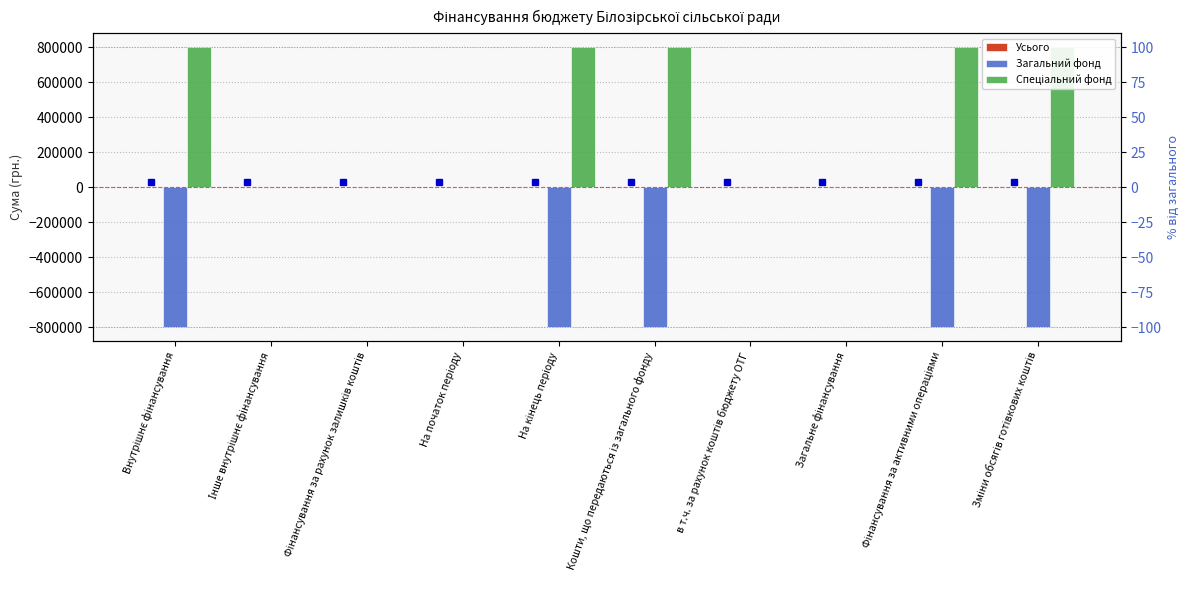

True or false: Загальний фонд has a value of 0 at Інше внутрішнє фінансування.

True